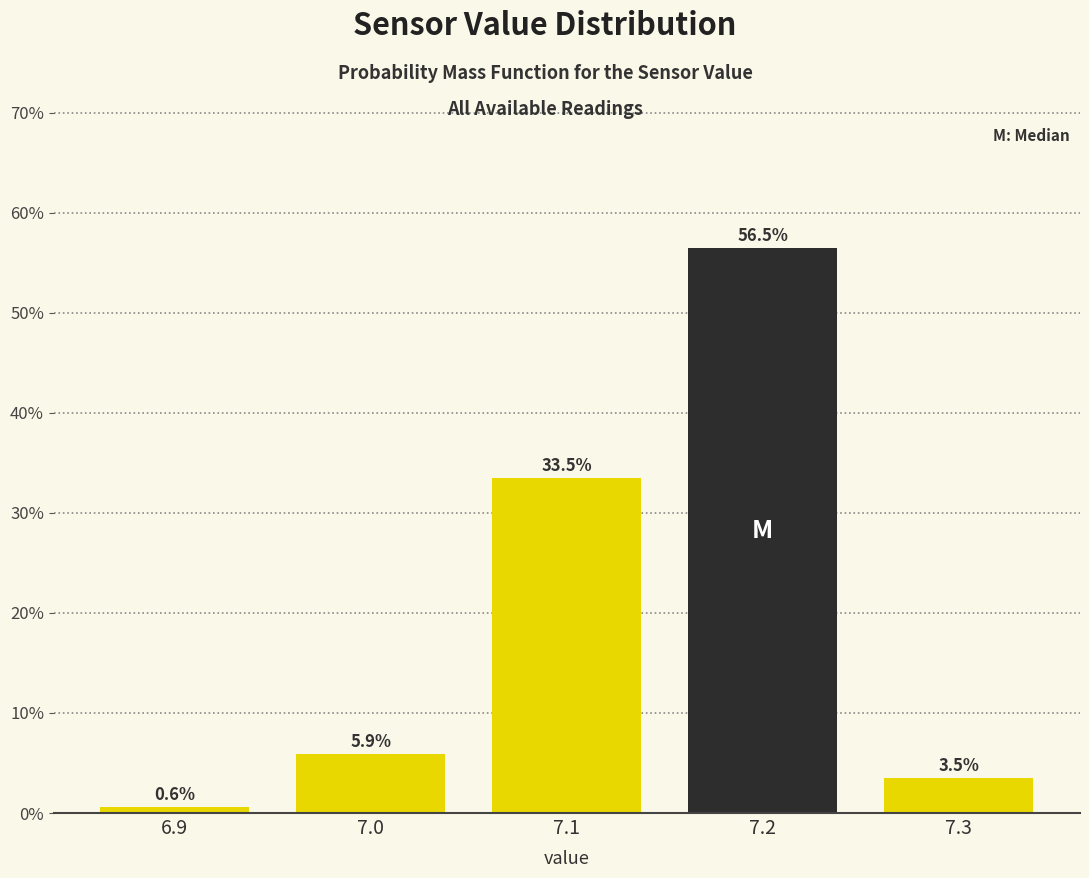

Reading left to right, list every bar in this chart as the range it spans on the x-axis followed by its height.

6.85 to 6.95: 0.6
6.95 to 7.05: 5.9
7.05 to 7.15: 33.5
7.15 to 7.25: 56.5
7.25 to 7.35: 3.5